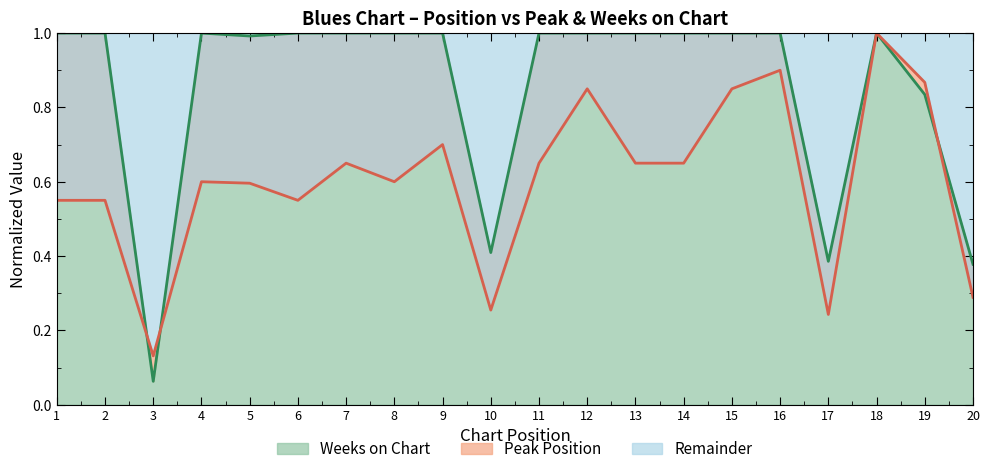

At 10, list the series in order from largest to smallest.

Weeks on Chart, Peak Position